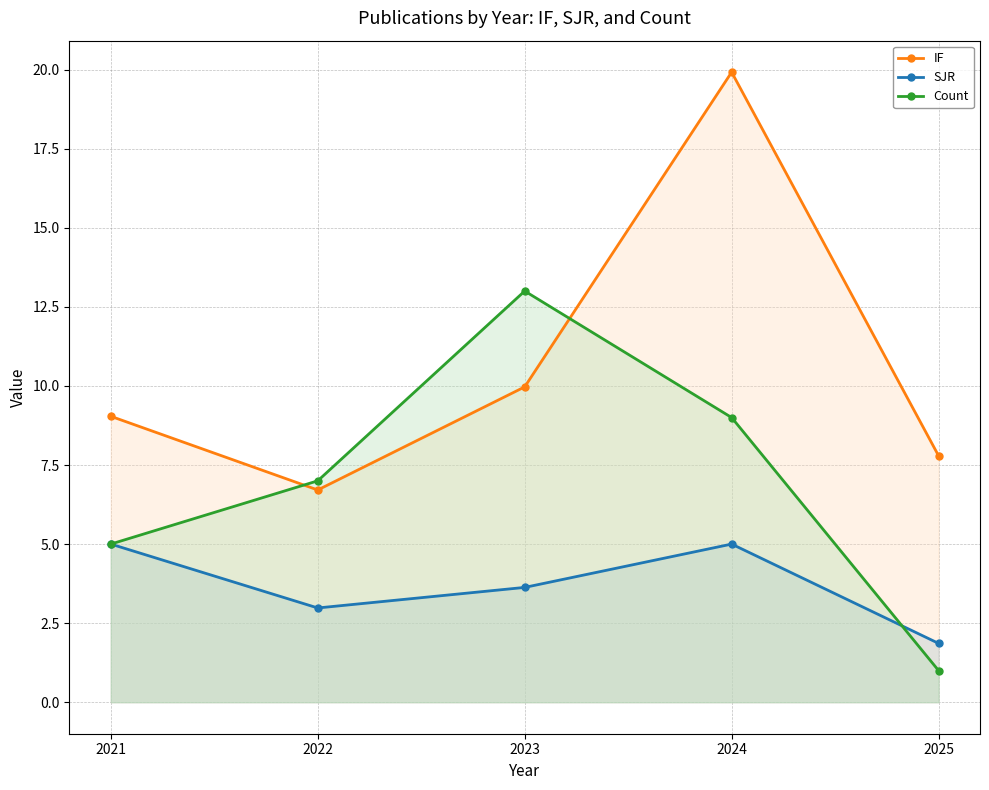

What are all the series names shown in the legend?

IF, SJR, Count